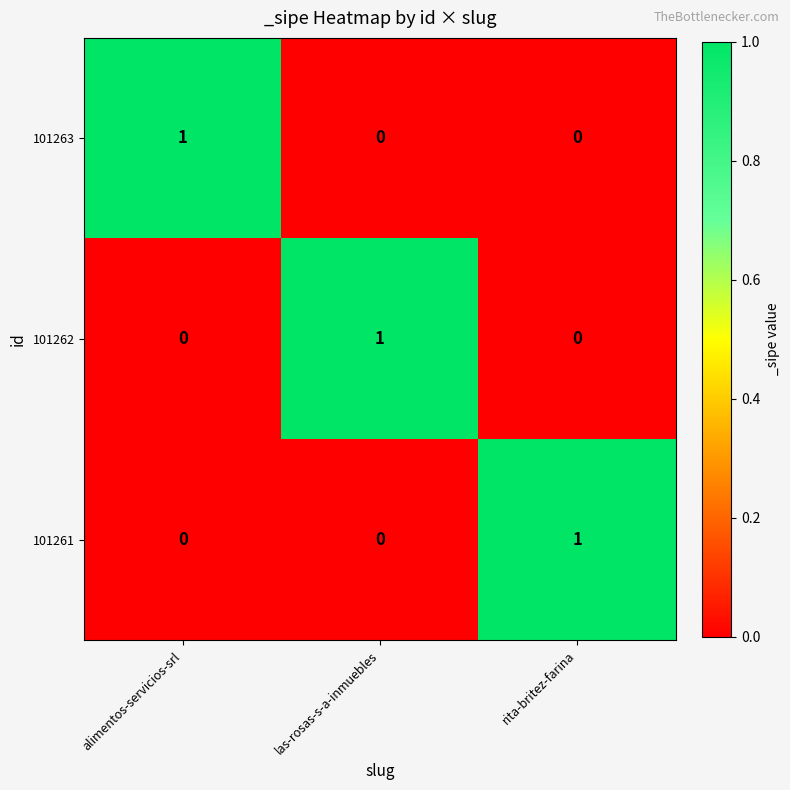

At which label does 101262 reach its peak?

las-rosas-s-a-inmuebles